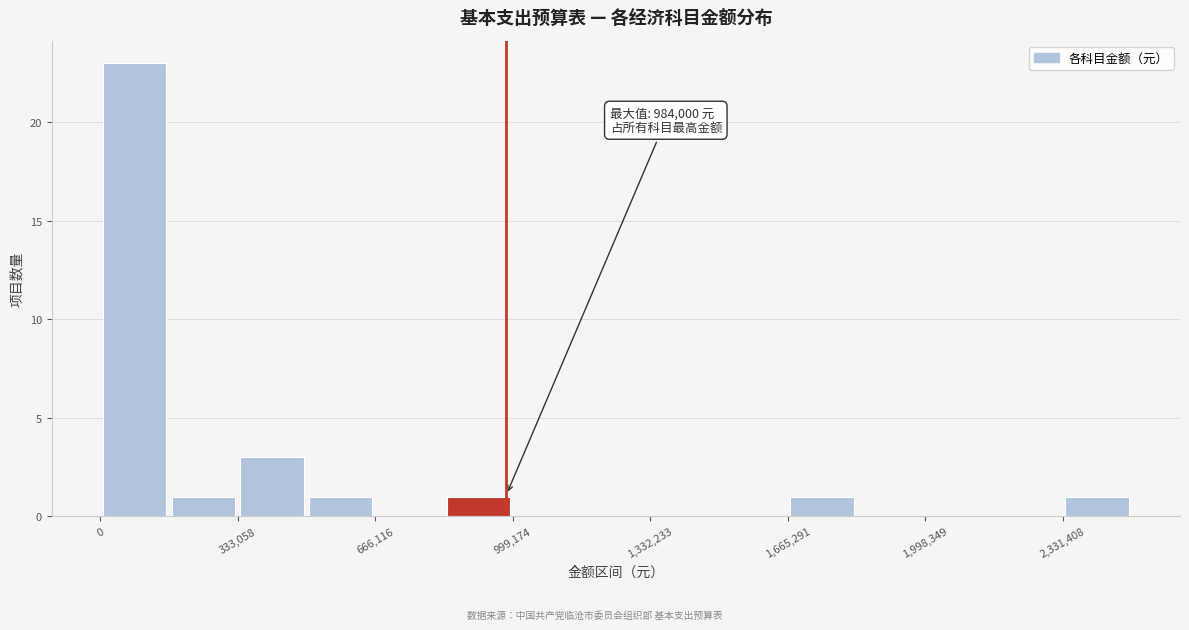

Read against the x-axis, roughly where is the centre of the tallest bar?

100000